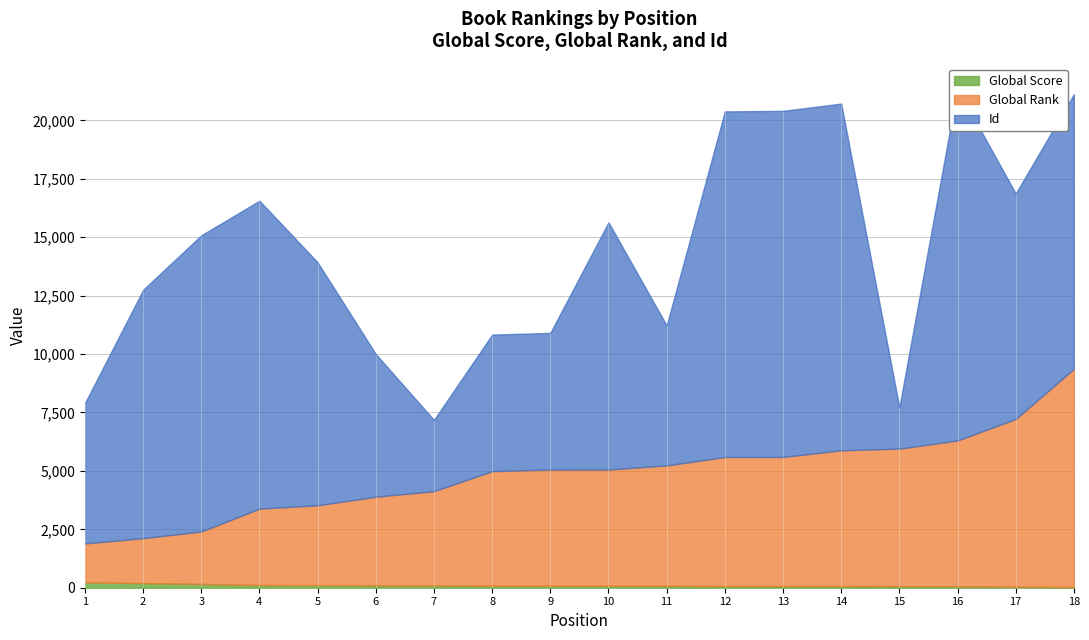

Which label corresponds to the smallest value in the chart?

18